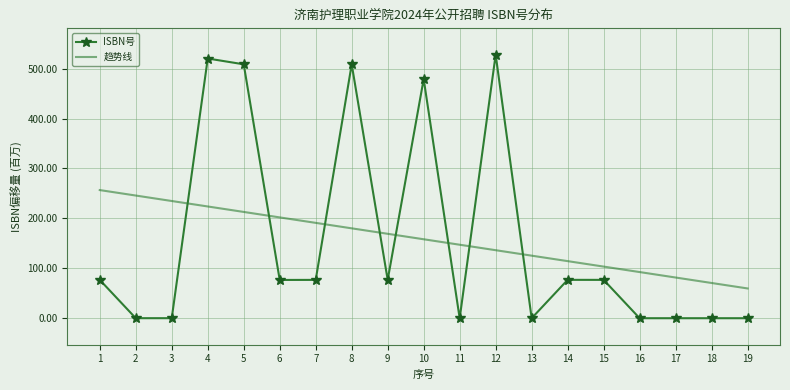

Which series has the widest spread of values?

ISBN号